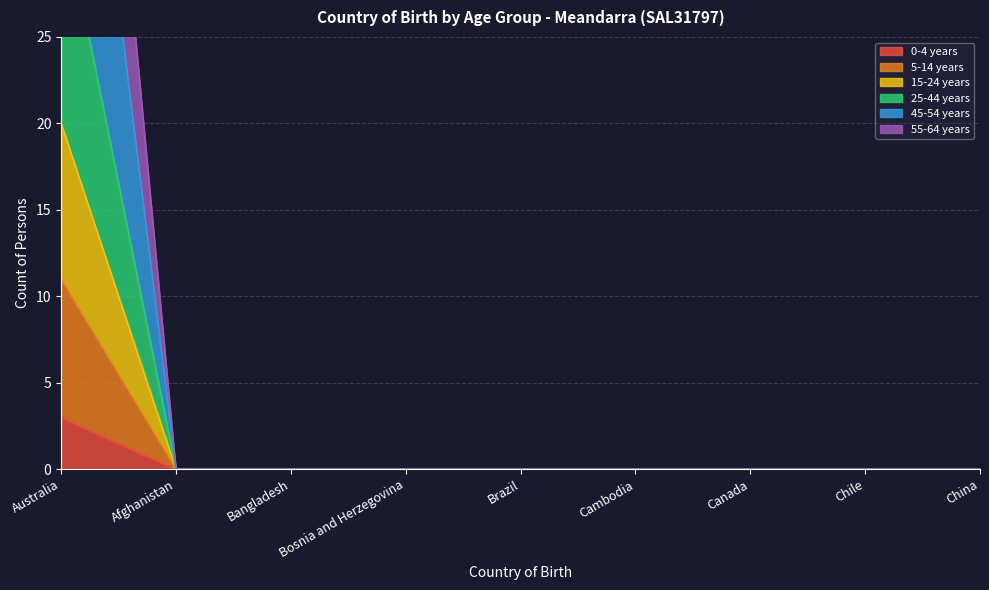

The value of 0-4 years at Bosnia and Herzegovina is 0. True or false?

True